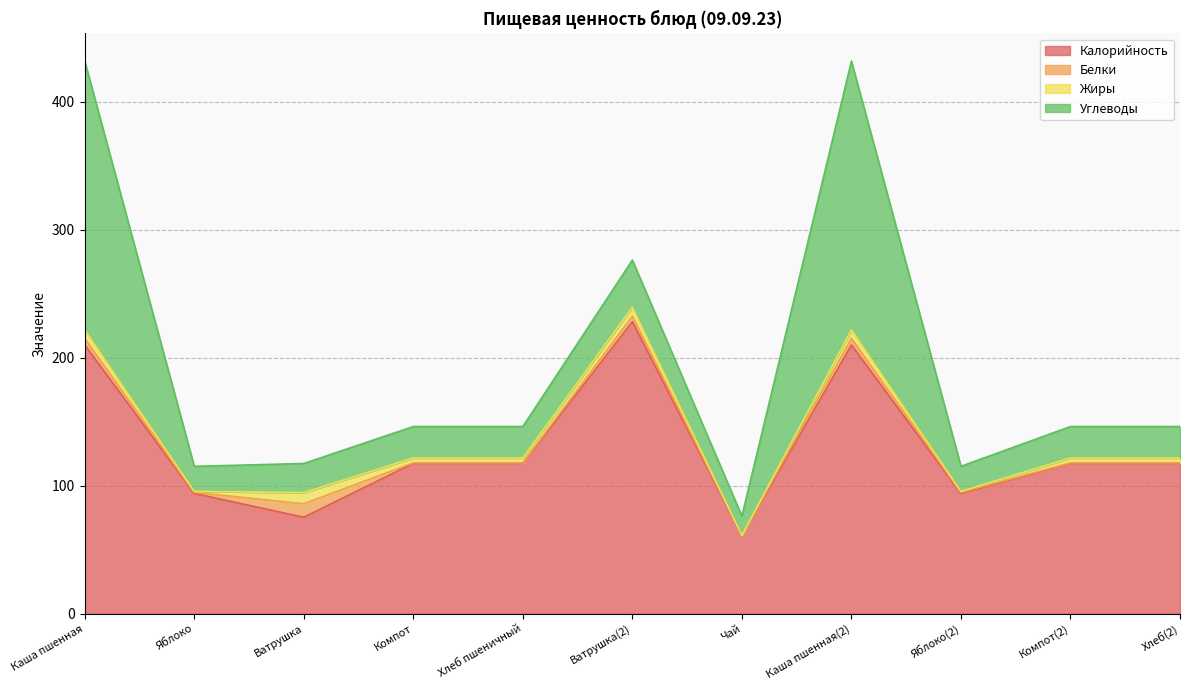

In Белки, how many points are lower than both neighbors (excluding endpoints)?

2